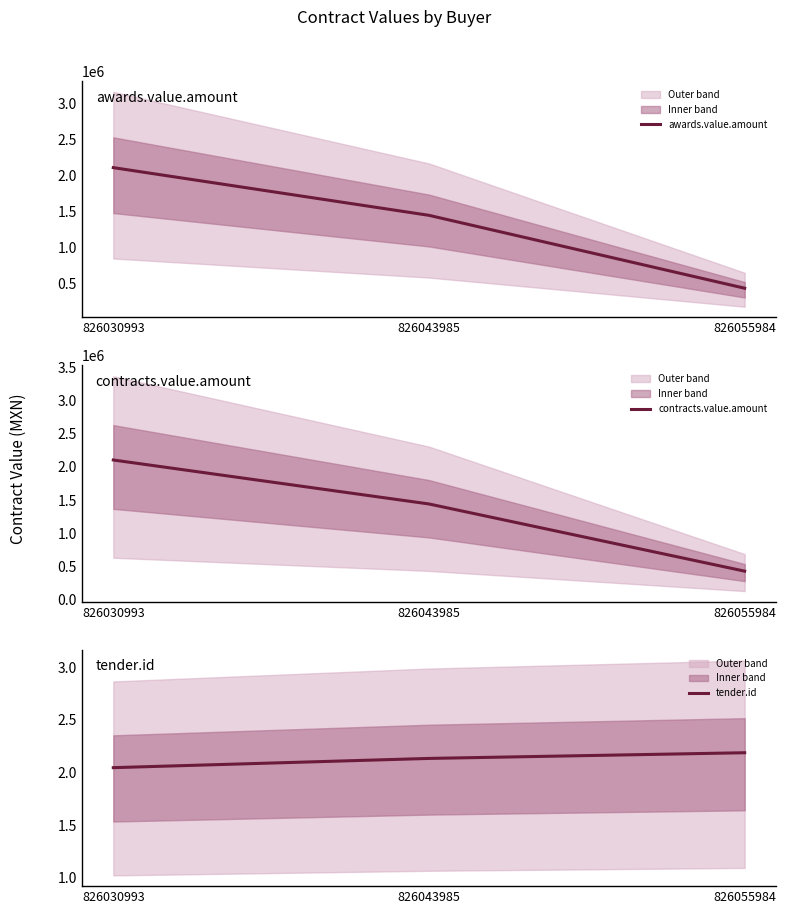

What is the difference between the maximum and minimum values in the contracts.value.amount series?

1674351.4